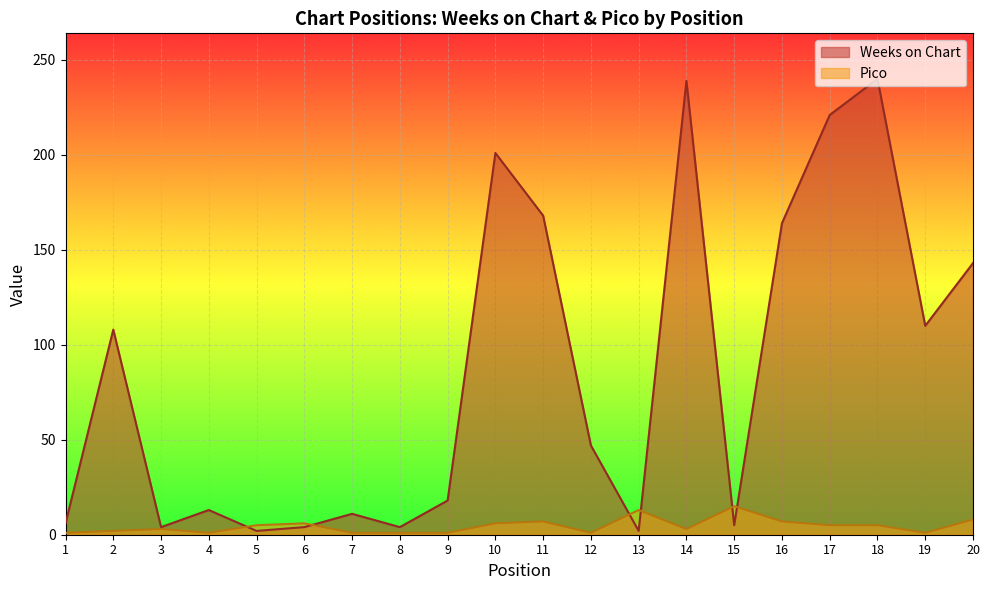

What is the minimum value shown in the chart?

1